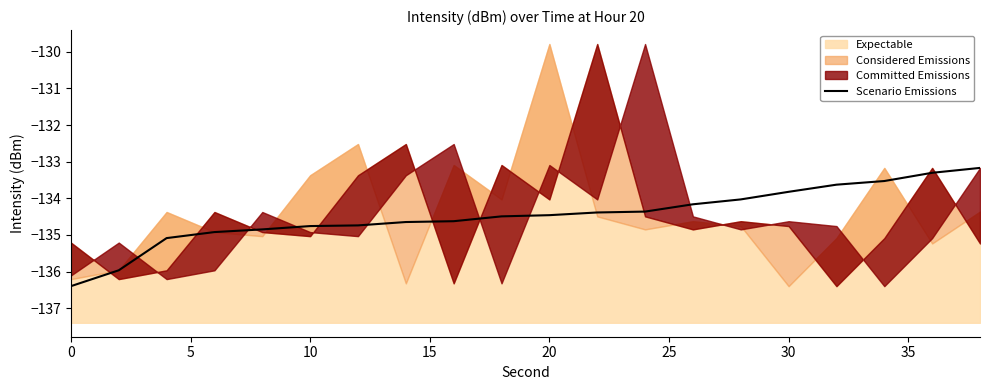

What is the highest value of the Scenario Emissions series?

-133.2